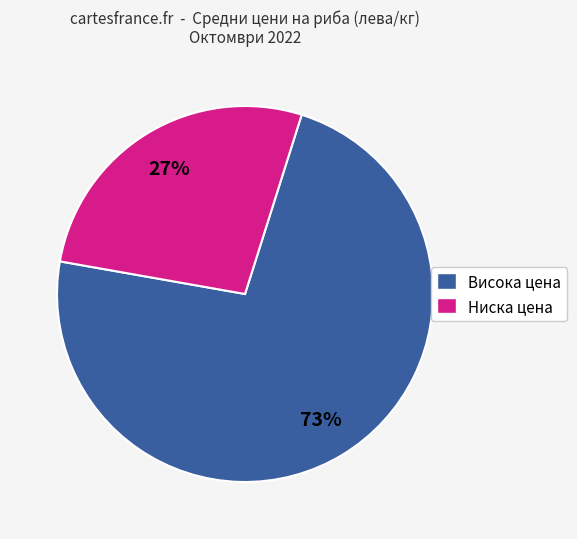

Which category has the biggest portion of the pie?

Висока цена